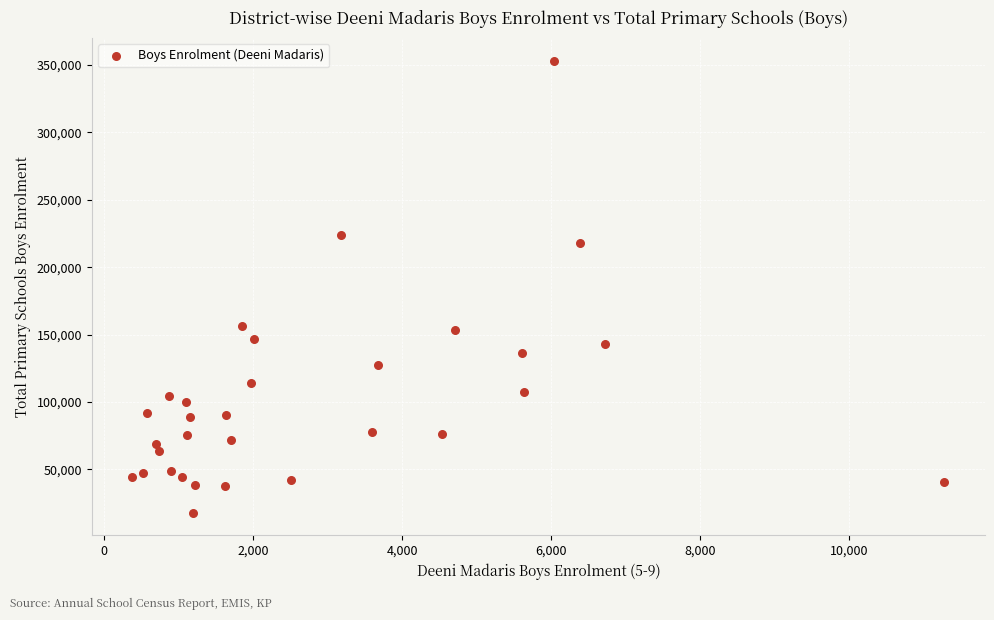

What is the range of Y values (max minus min)?

335718